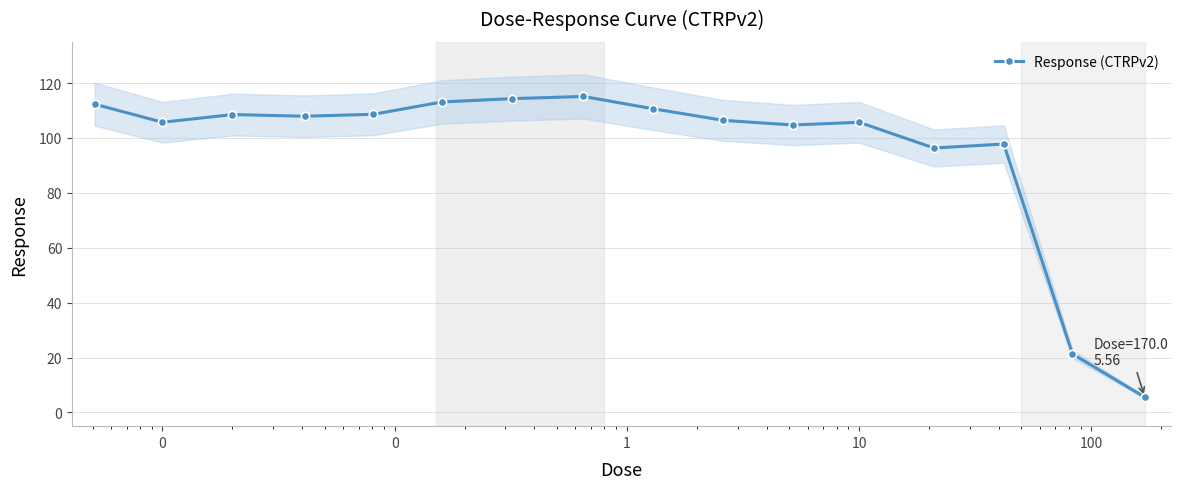

What is the minimum value for Response (CTRPv2)?

5.6